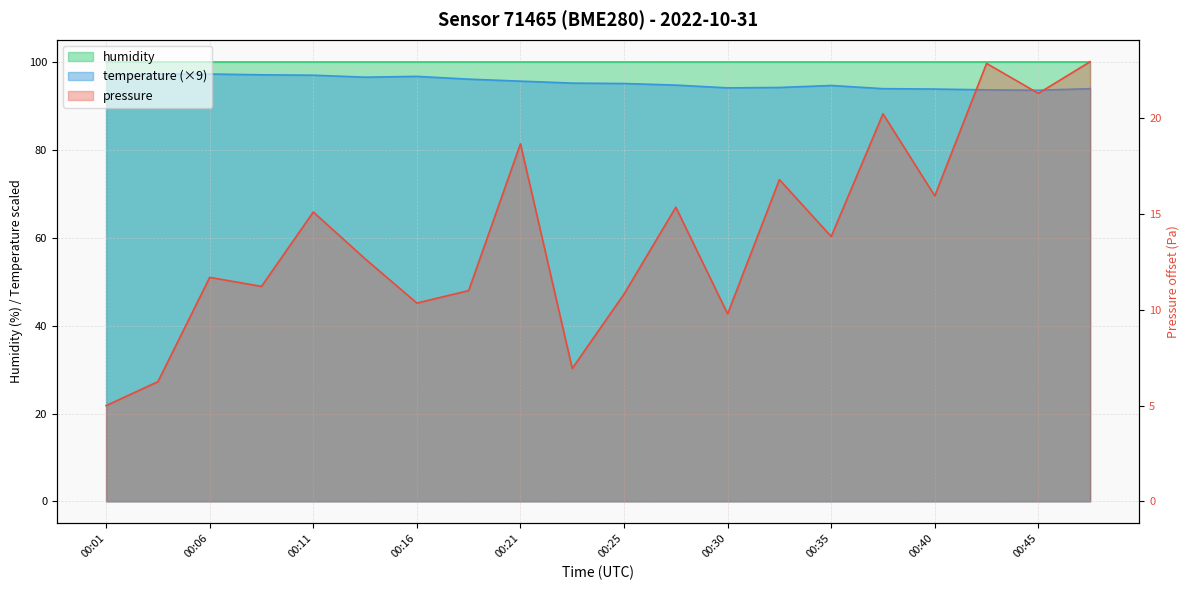

What is the value of the pressure point at the 19th from the left?

21.3